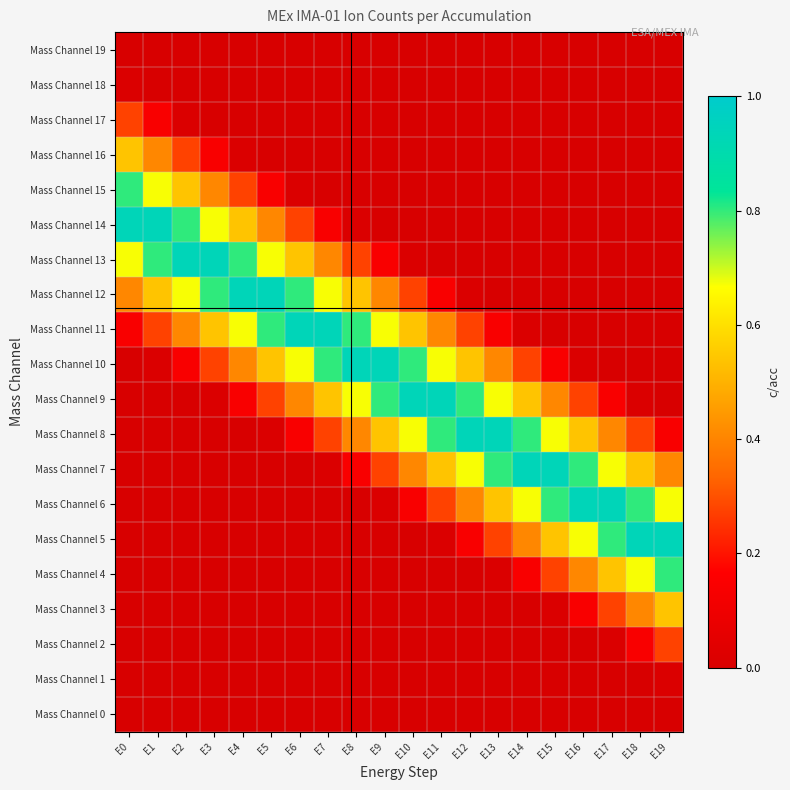

Between E0 and E19, which series saw the biggest shift?

Mass Channel 5